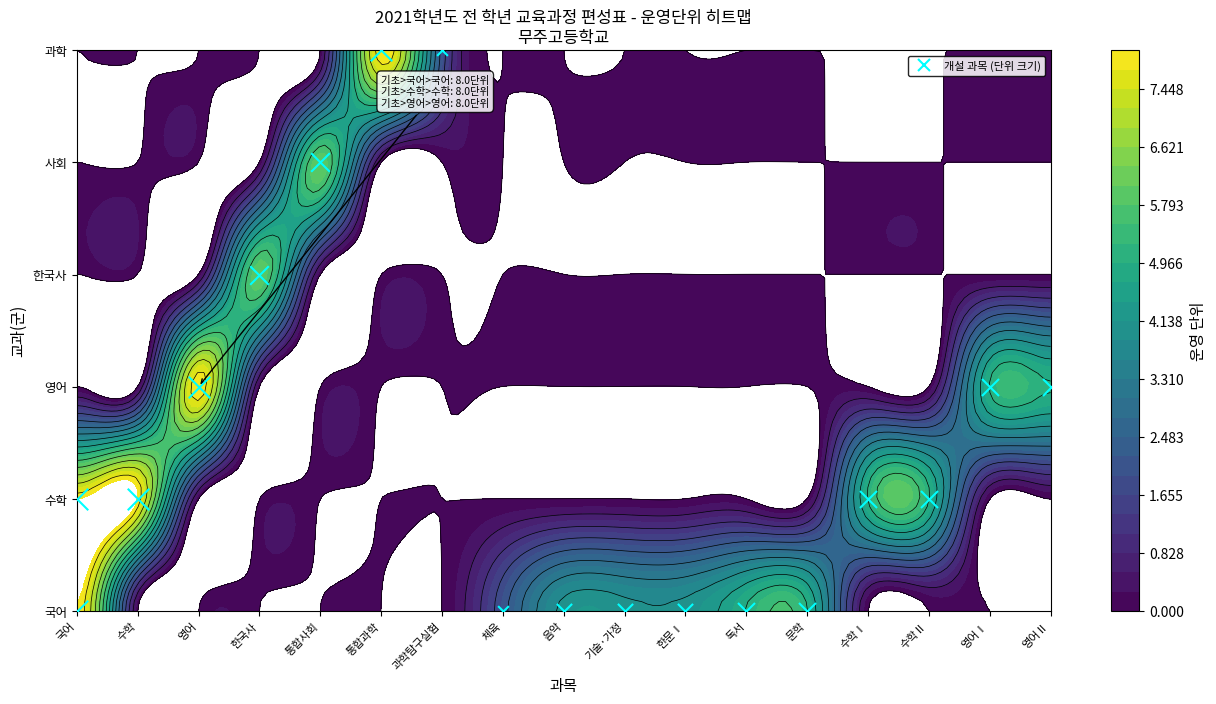

Which series has the widest spread of values?

국어